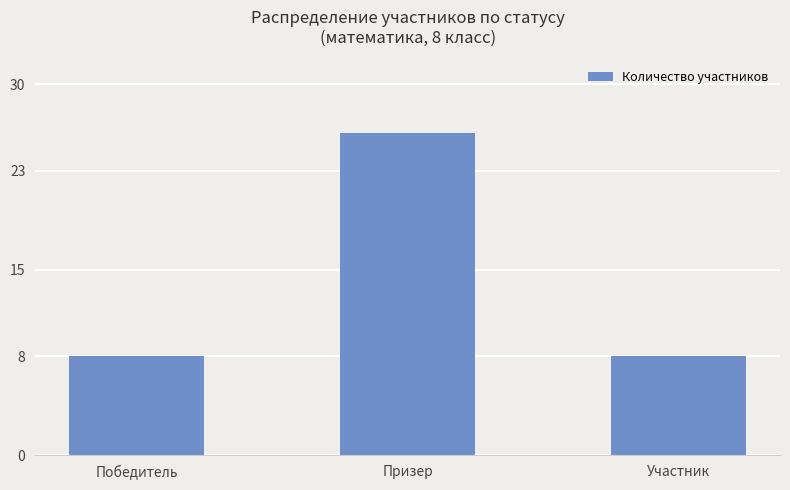

Are the bars horizontal?

No